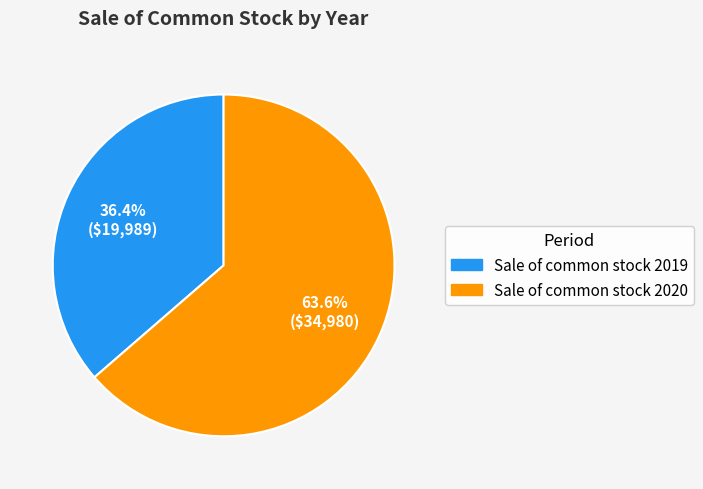

True or false: Sale of common stock 2020 accounts for 64% of the total.

True